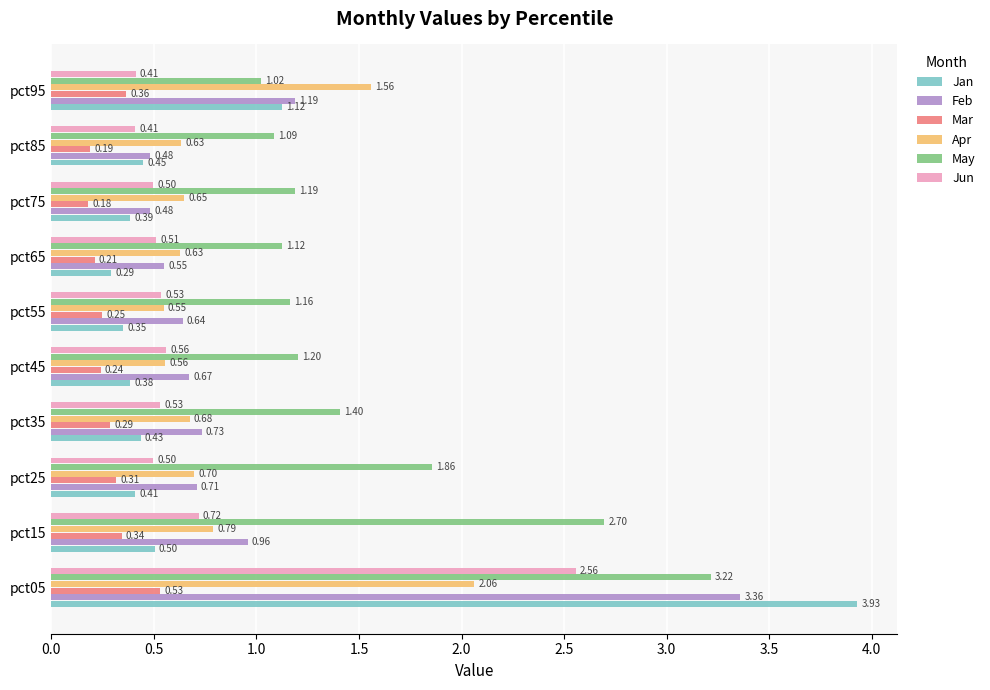

Which series has the largest total across all categories?

May